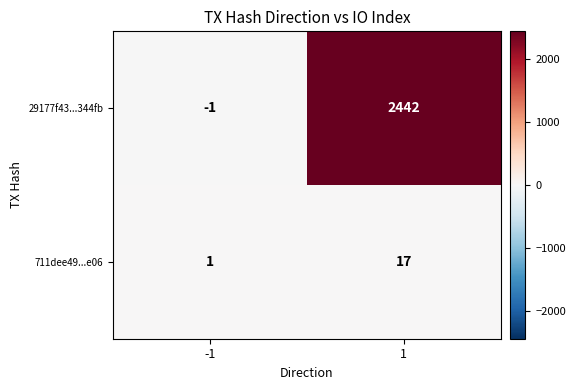

Which series has the largest total across all categories?

29177f43...344fb